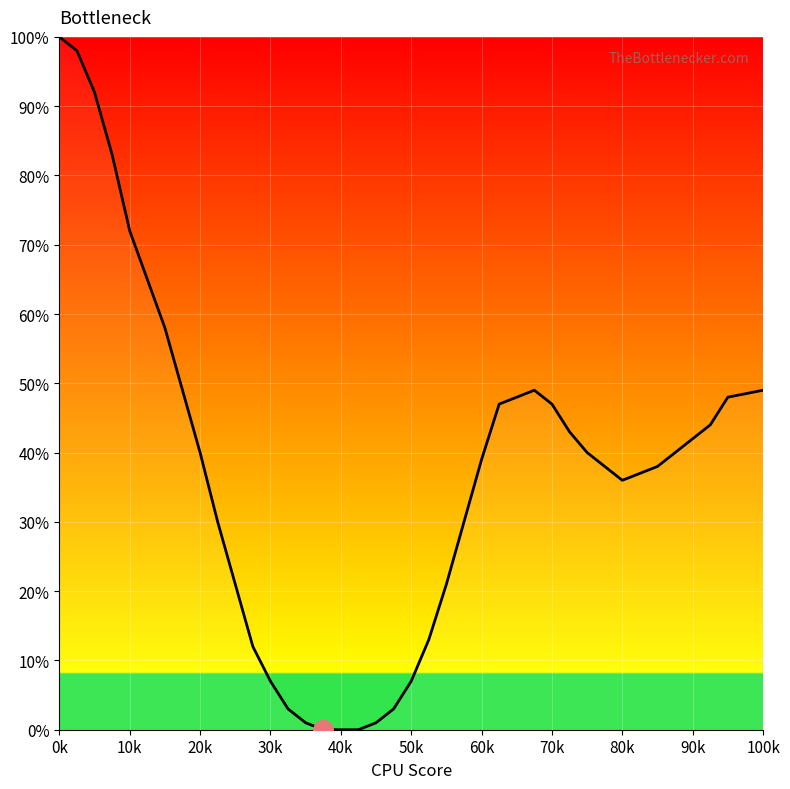

What is the maximum value shown in the chart?

100